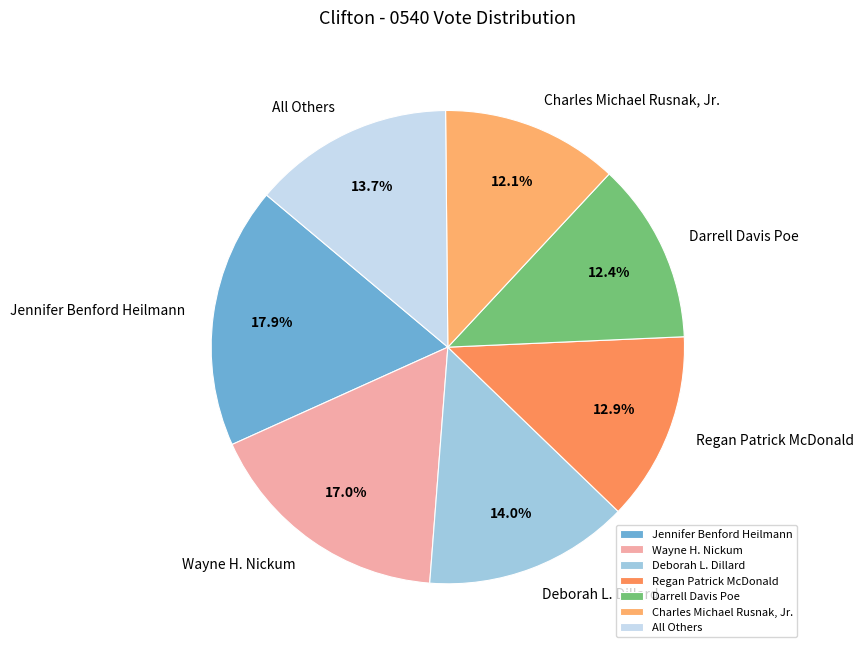

The Deborah L. Dillard slice represents 14% of the pie. True or false?

True